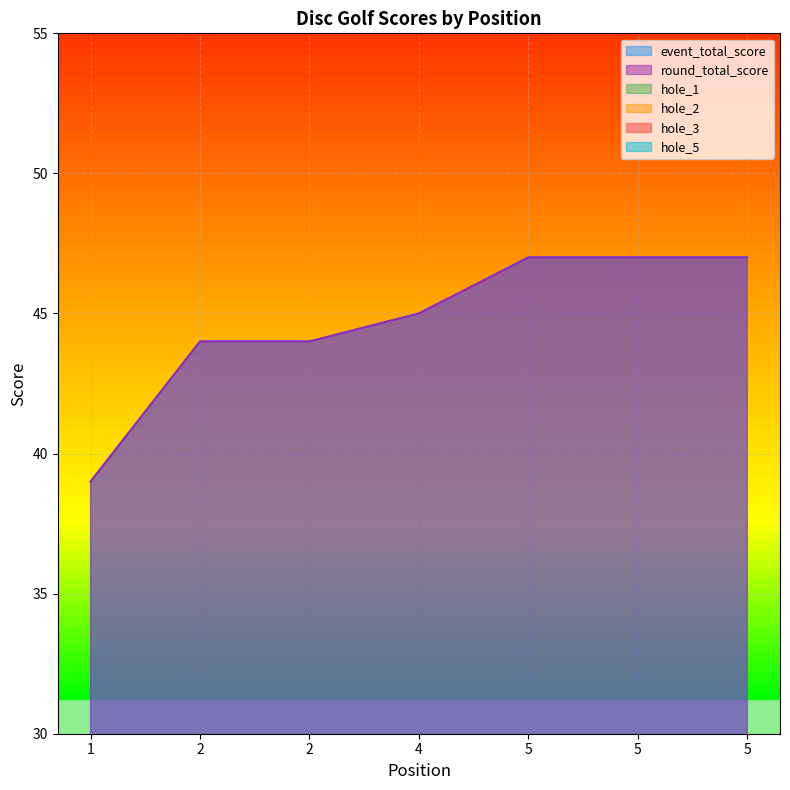

True or false: hole_5 has more than 0 interior local peaks.

False